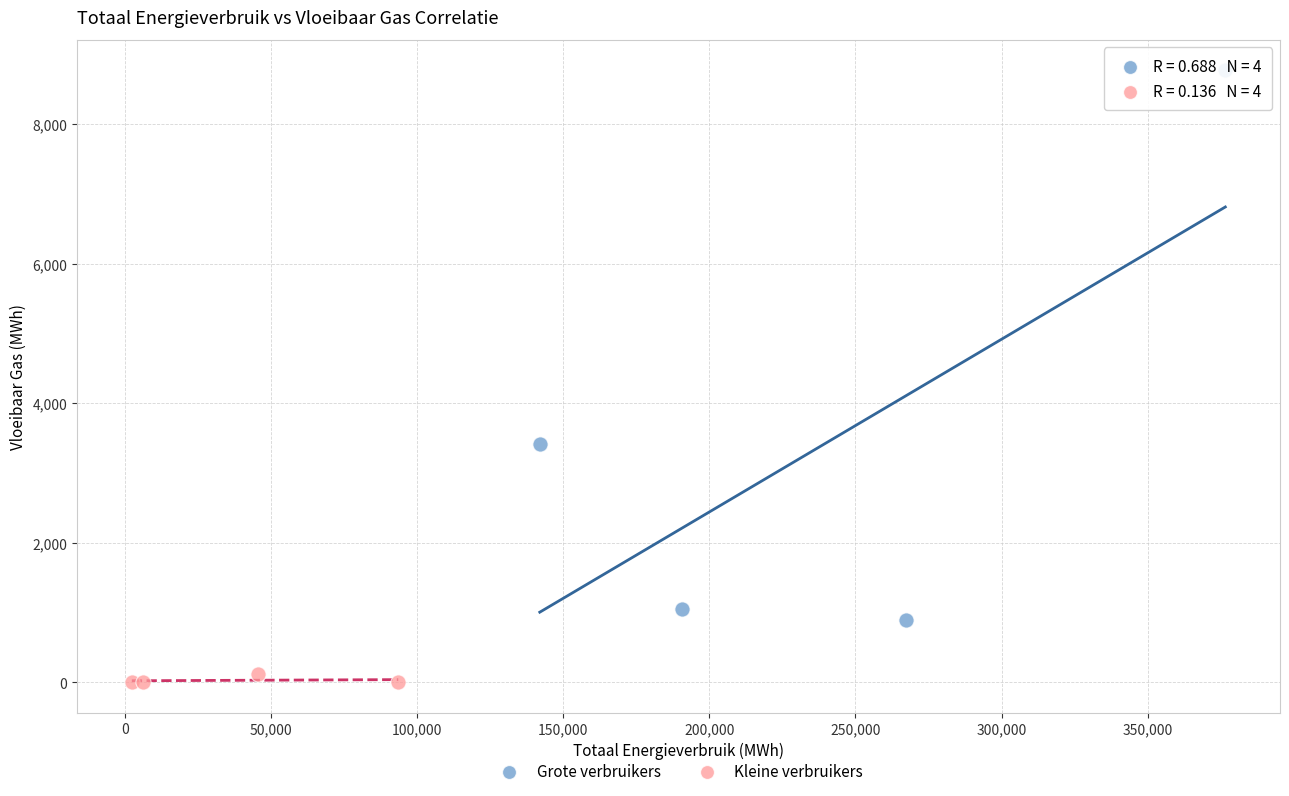

Which series has the largest Y range (max minus min)?

Grote verbruikers